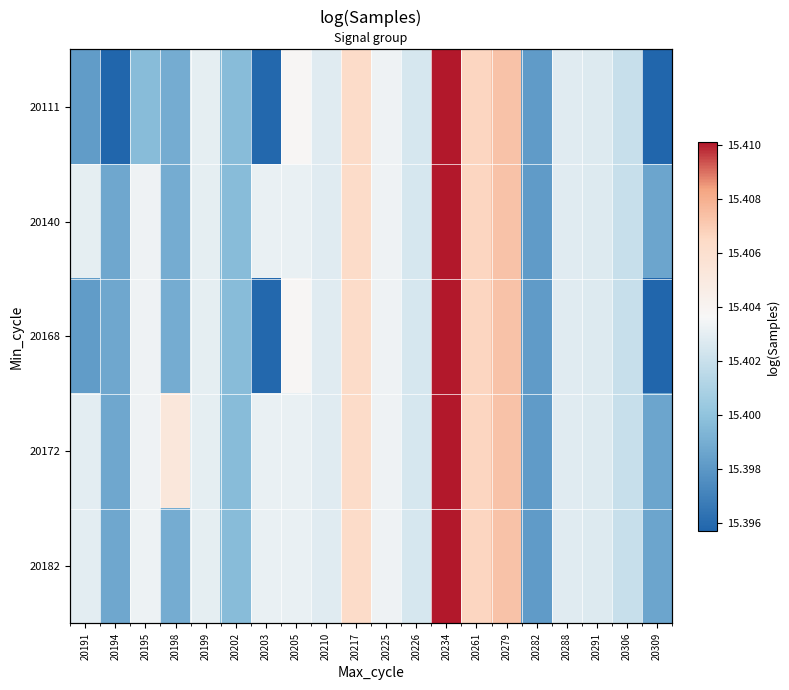

Count the 20172 values in the range 15 to 16.

20